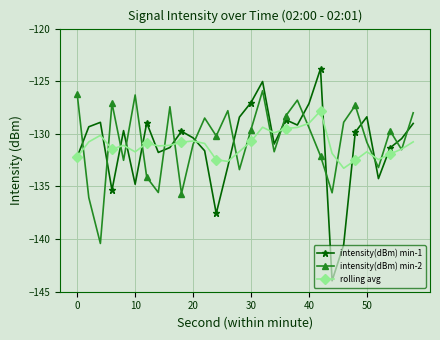

What is the maximum value for intensity(dBm) min-2?

-125.9